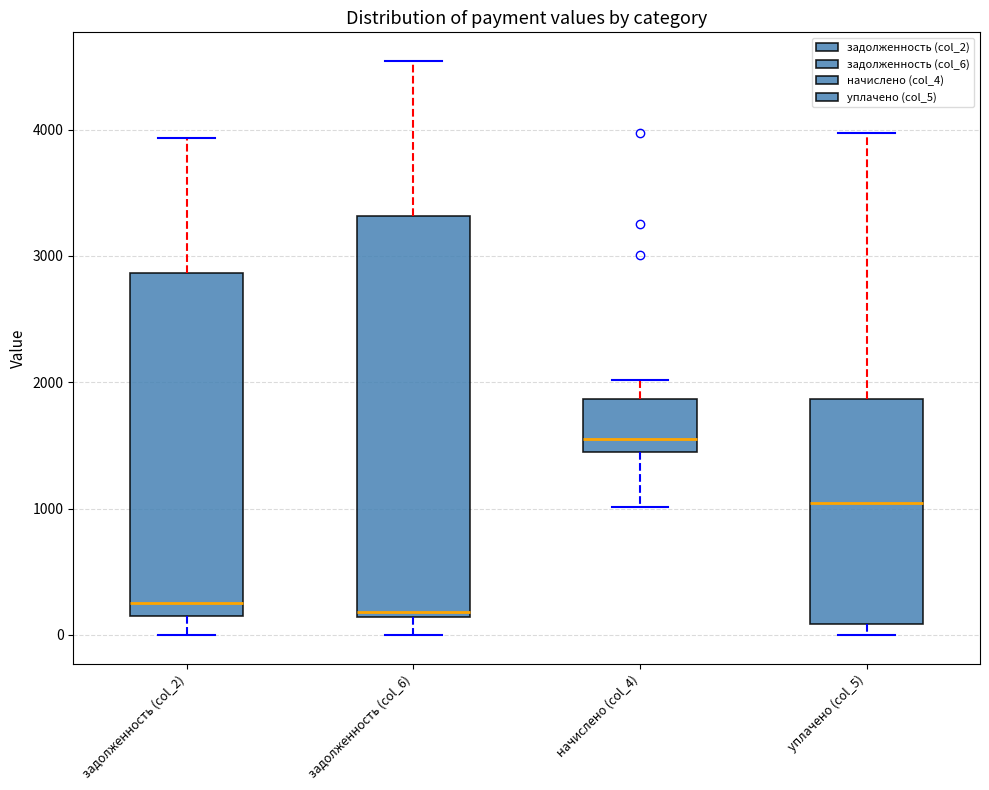

Reading left to right, transcribe this box plot: for each box, give where its median line is, the range the box spans, and where its two whiskers end, as read against the y-axis. The values are not printed on the chart, so give them approximately, as read against the axis.

задолженность (col_2): median 300, box 100 to 2900, whiskers 0 to 3900
задолженность (col_6): median 200, box 100 to 3300, whiskers 0 to 4500
начислено (col_4): median 1600, box 1400 to 1900, whiskers 1000 to 2000
уплачено (col_5): median 1000, box 100 to 1900, whiskers 0 to 4000